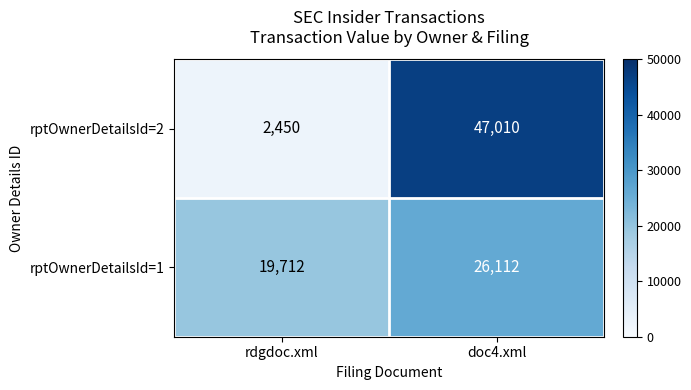

What is the sum of the rptOwnerDetailsId=2 values at rdgdoc.xml and doc4.xml?

49460